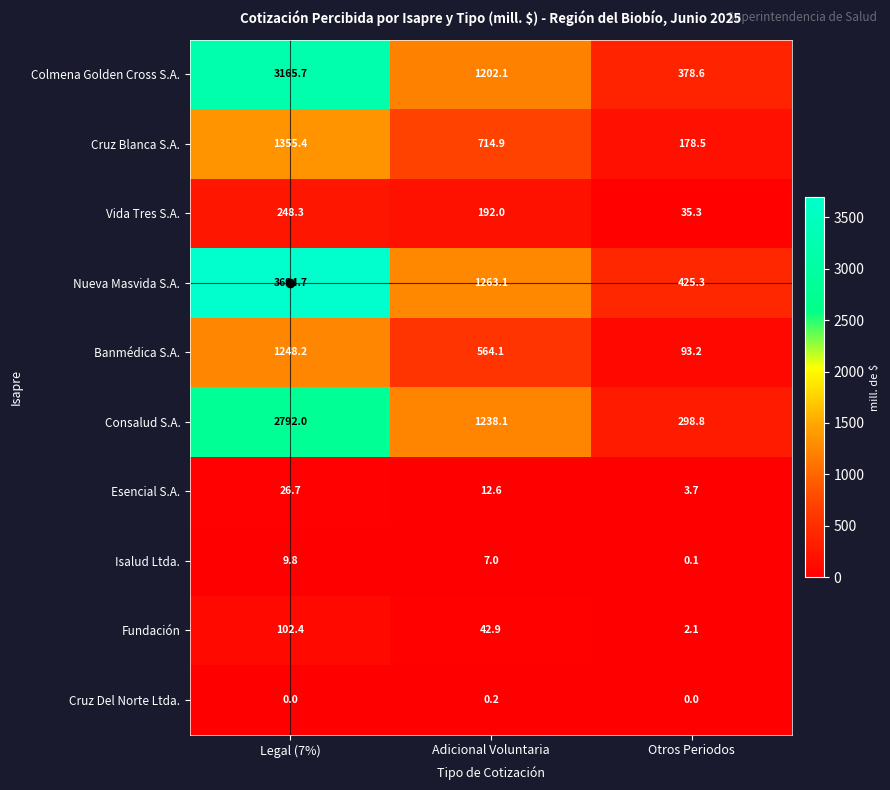

How many values in the Consalud S.A. series exceed 1238?

2